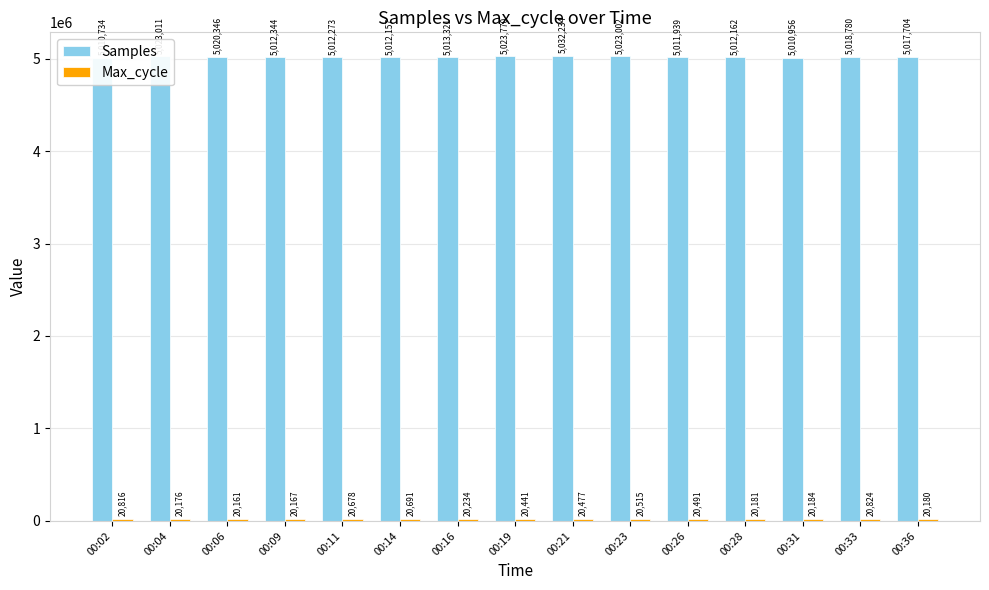

True or false: Max_cycle has a value of 30525 at 00:14.

False